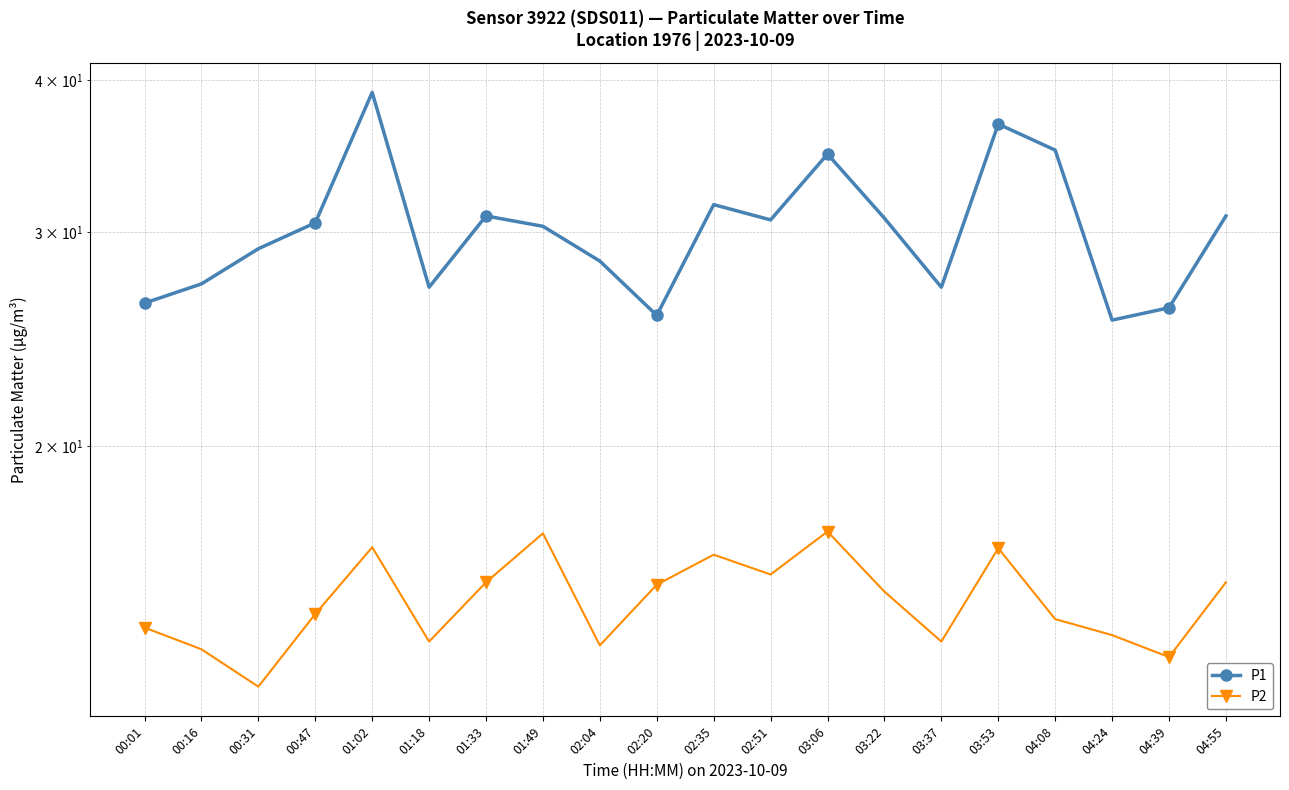

At how many categories does at least one series exceed 31?

5